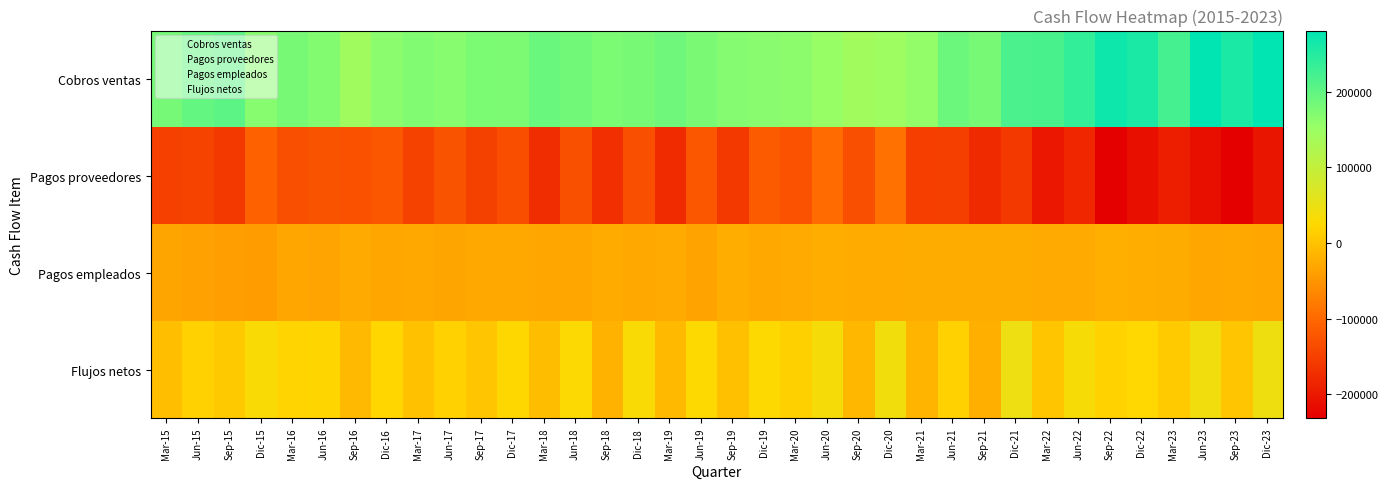

At which category does the chart reach its peak across all series?

Jun-23